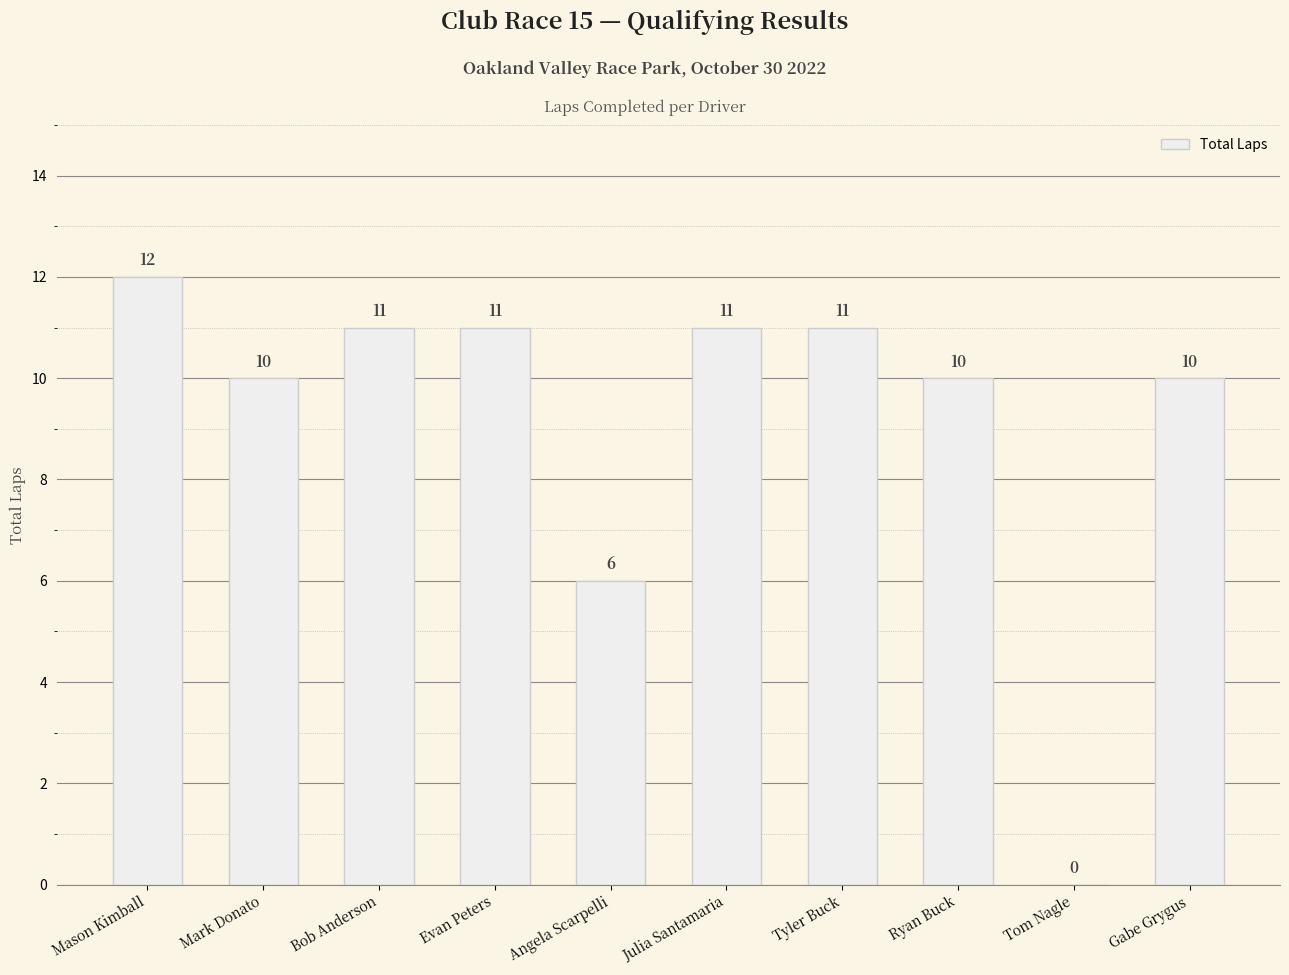

At which category does the chart reach its peak across all series?

Mason Kimball